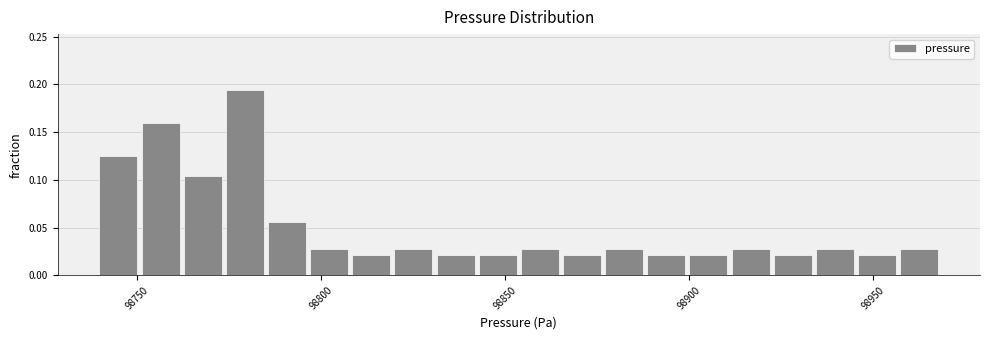

Read against the x-axis, roughly where is the centre of the tallest bar?

98780